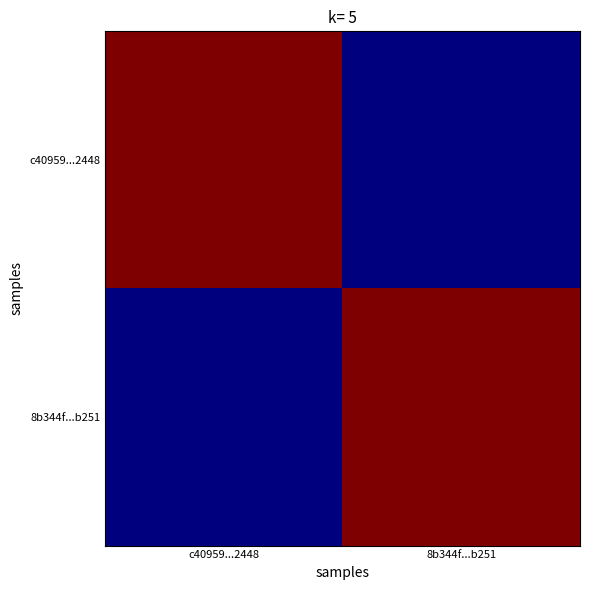

At which category is the sum across all series the highest?

c40959...2448